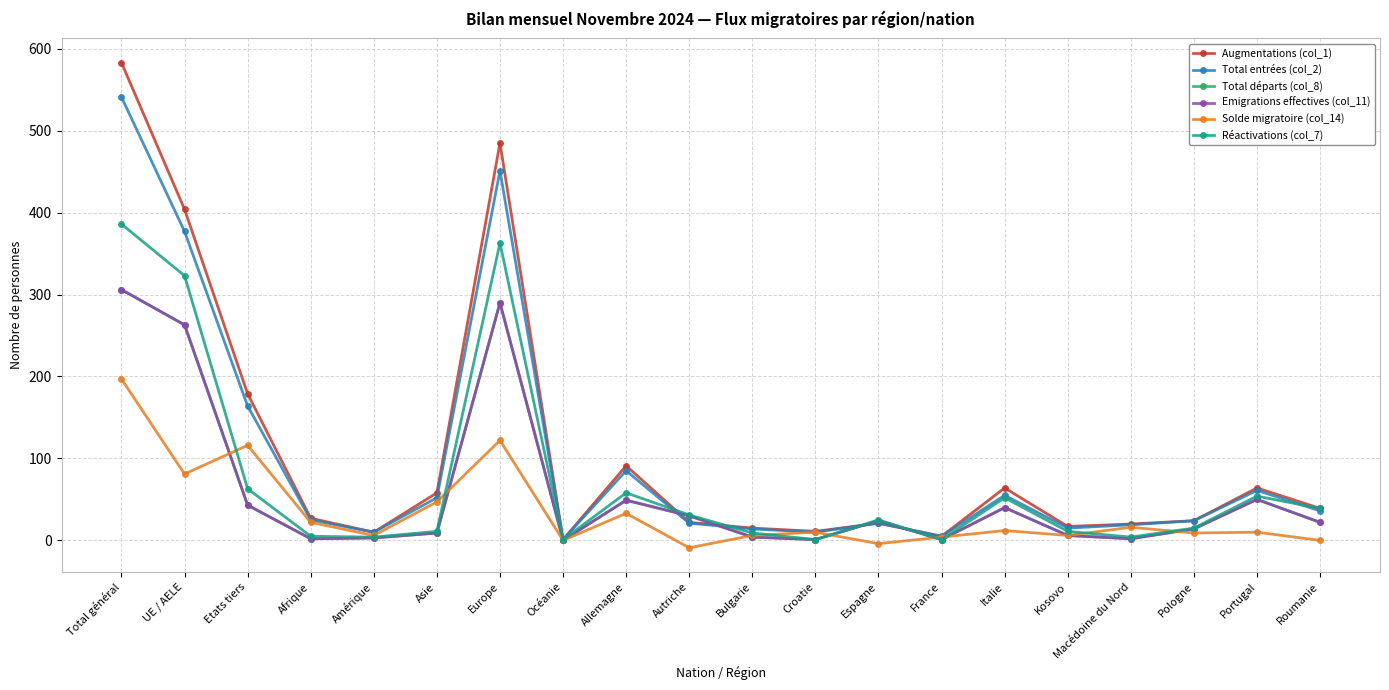

What is the difference between the second highest and minimum values in the Total entrées (col_2) series?

450